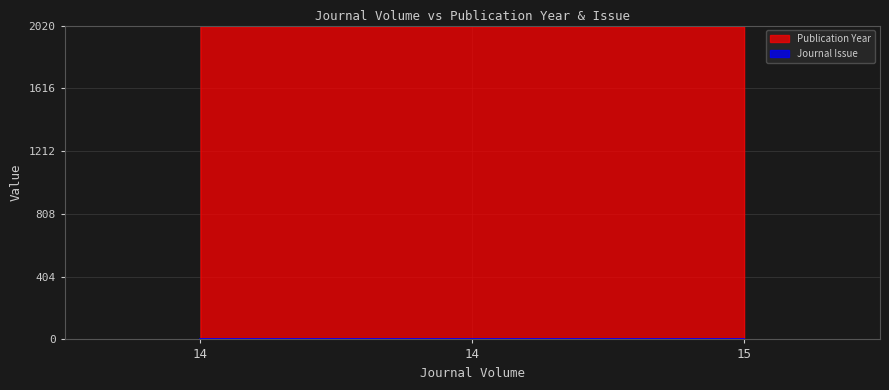

The chart shows a value of 1263 at 15. True or false?

False